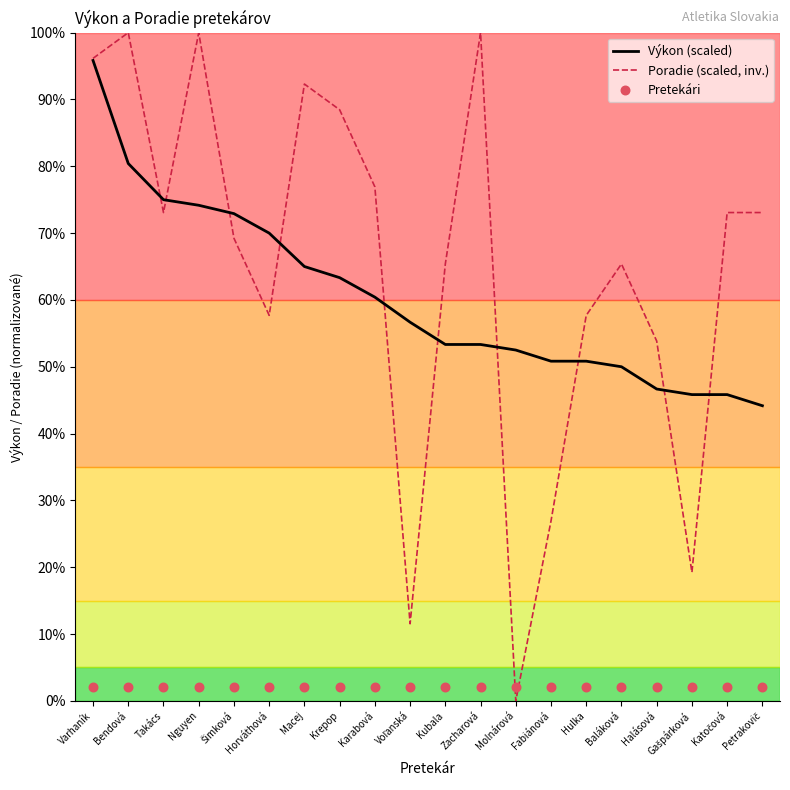

What is the total value across all series at Hulka?

110.5